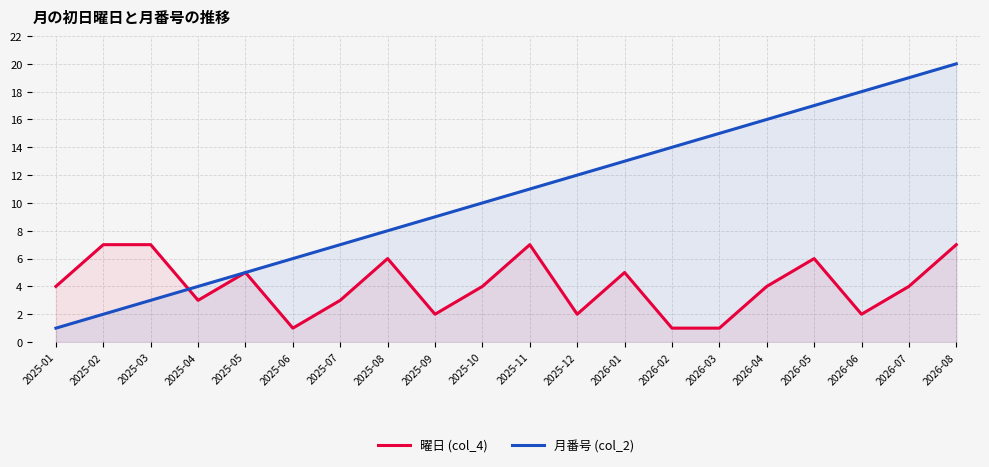

How many times do 月番号 (col_2) and 曜日 (col_4) cross each other?

1